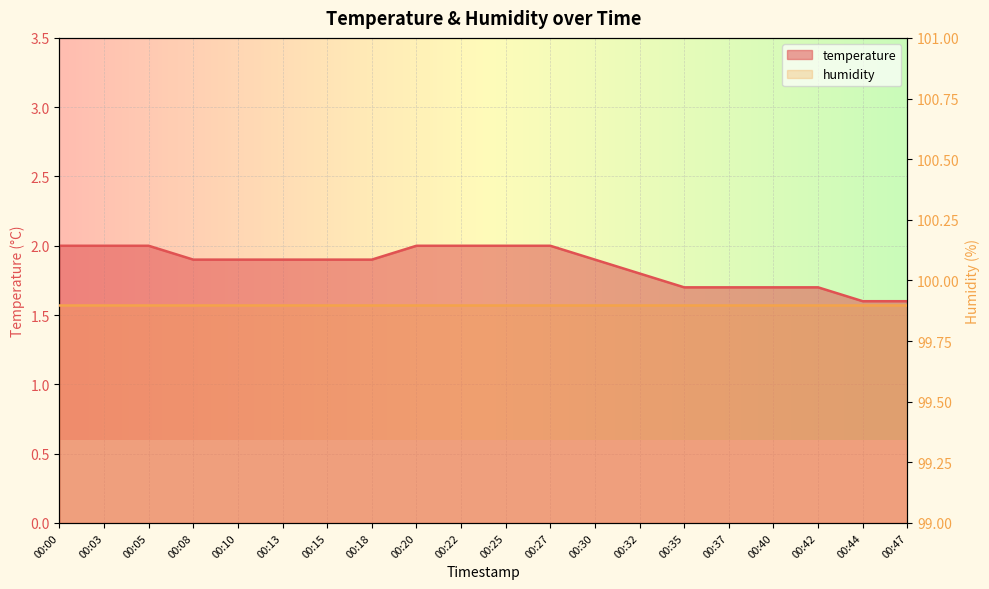

What is the change in value from 00:13 to 00:35?

-0.2